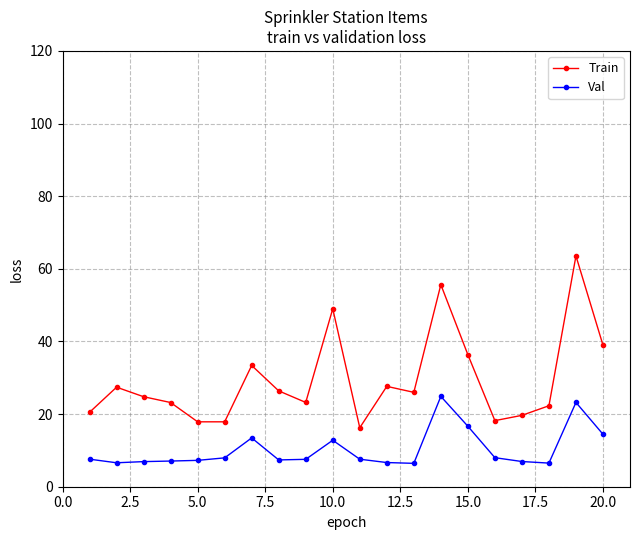

List the series in order of their overall mean, highest first.

Train, Val